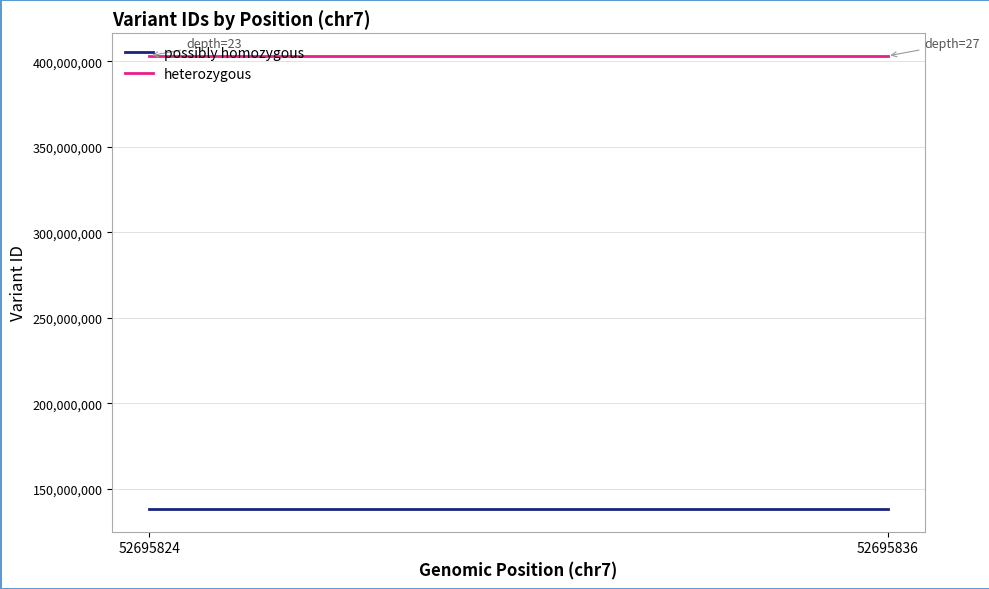

Reading left to right, extract all data points from this chart.

possibly homozygous: 138086034	138086035
heterozygous: 403210928	403210929